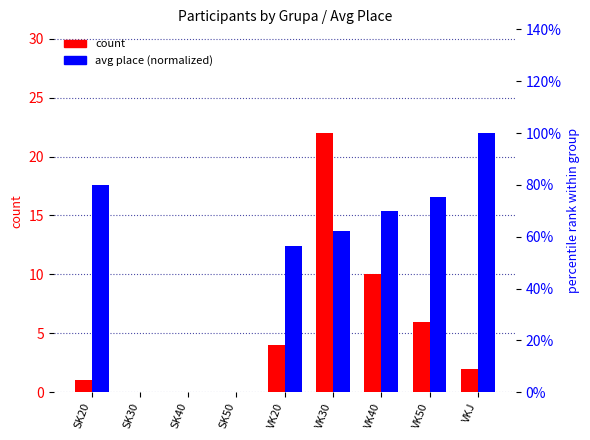

The value of avg place (normalized) at VK50 is 0.8. True or false?

True